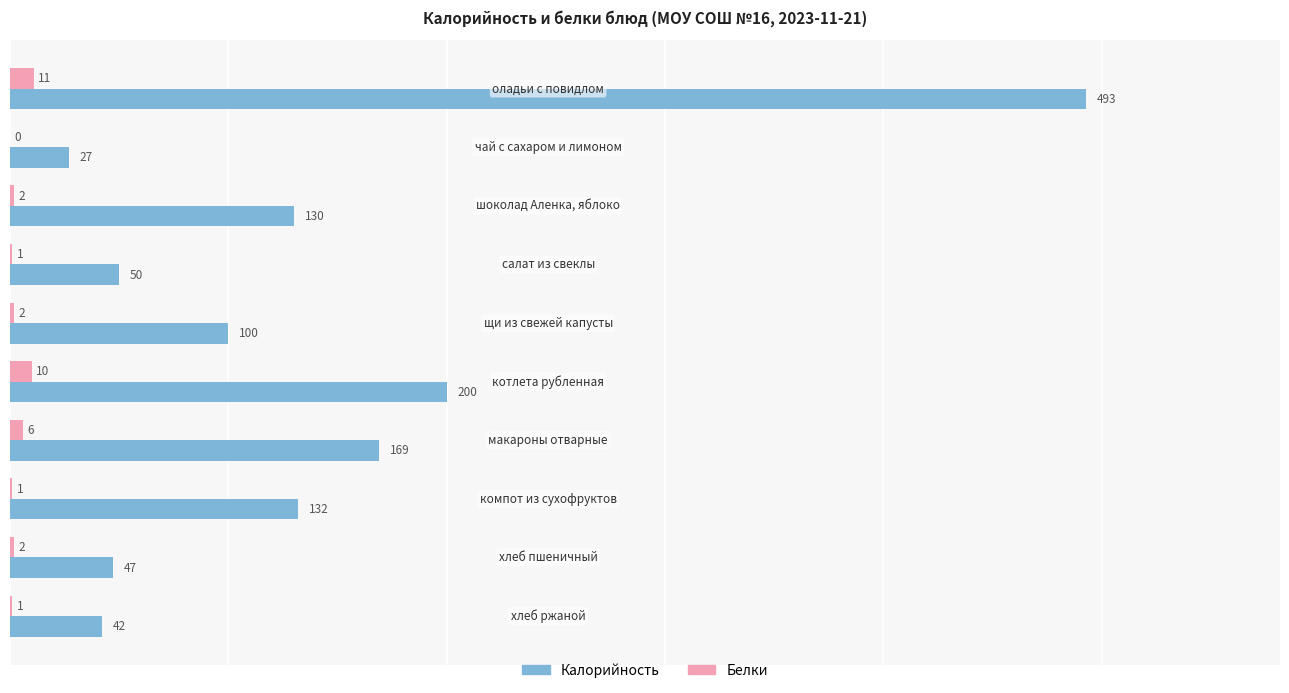

What is the sum of all Калорийность values?

1390